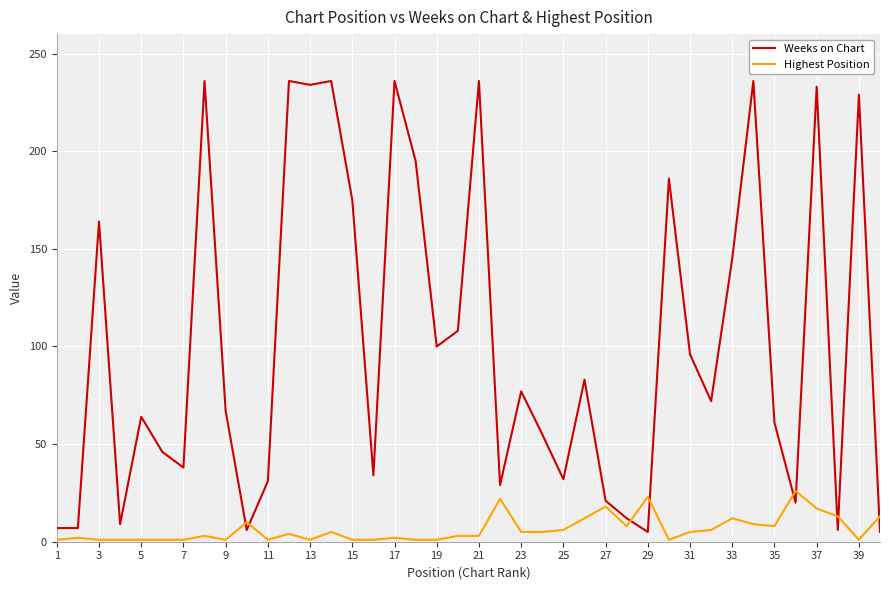

Which series has the largest range (max minus min)?

Weeks on Chart